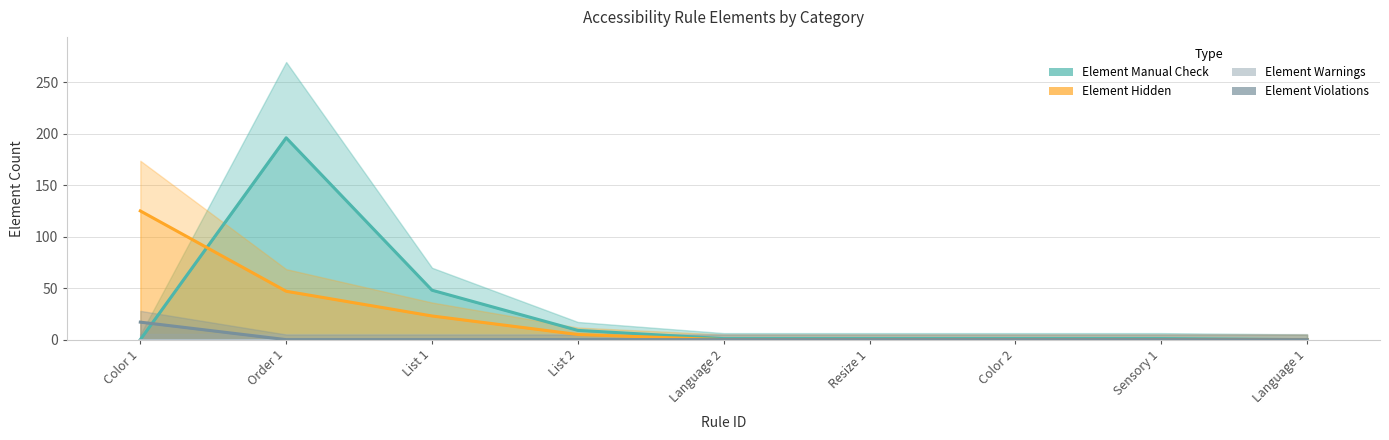

Which series has the largest total across all categories?

Element Manual Check